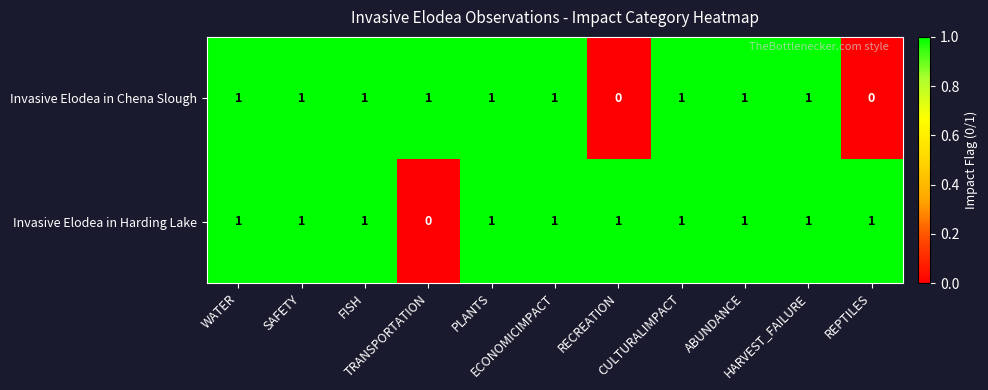

Count the Invasive Elodea in Chena Slough values in the range 1 to 2.

9